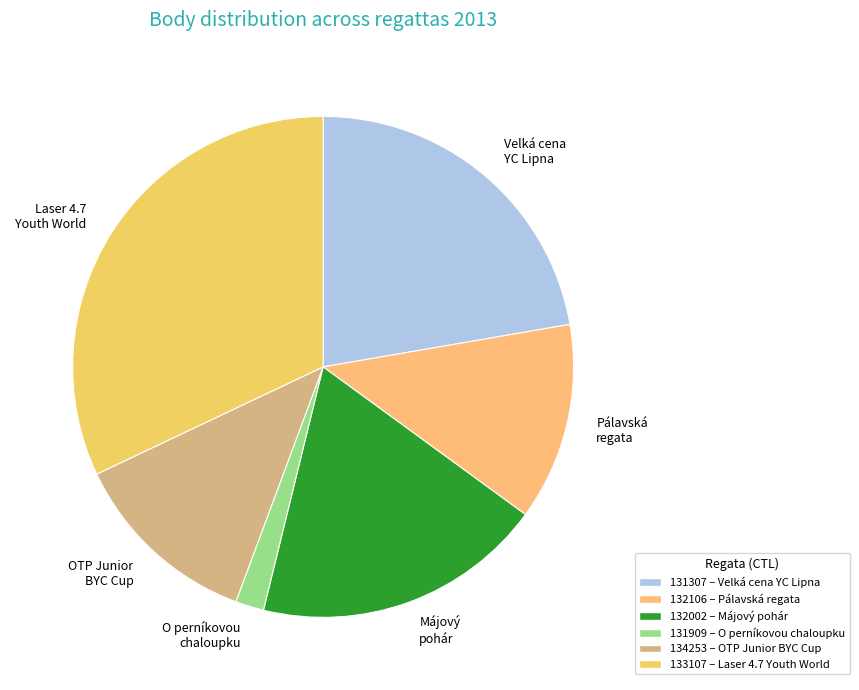

Which slice is the largest?

Laser 4.7 Youth World